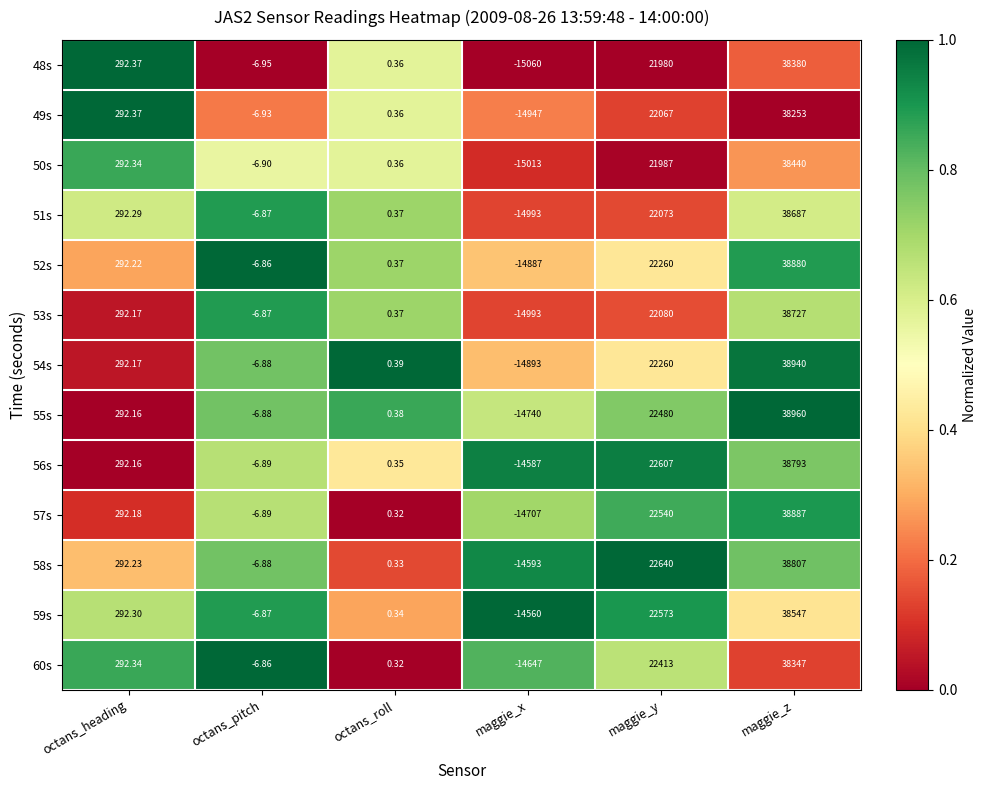

Which category has the highest value across all series?

maggie_z